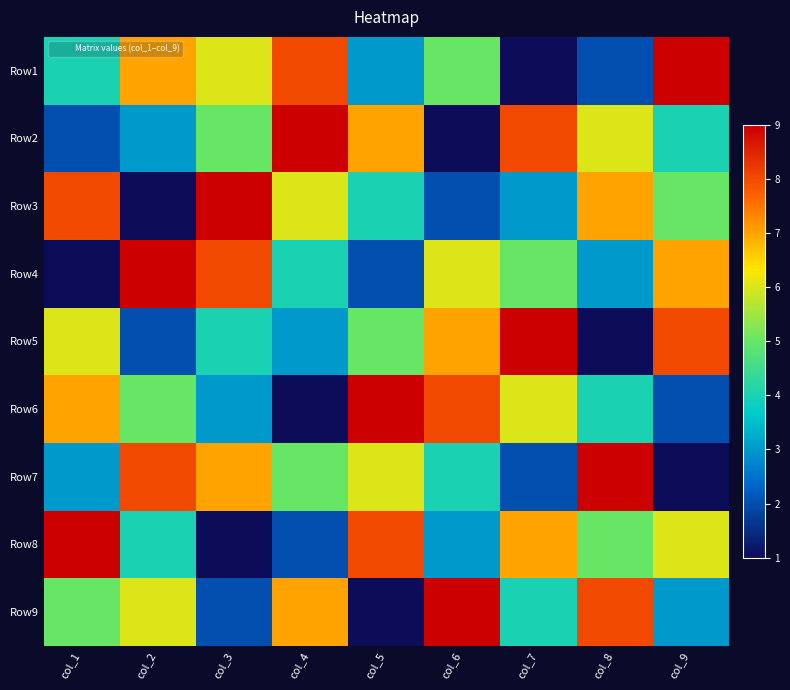

What is the spread (max minus min) of values at col_5?

8